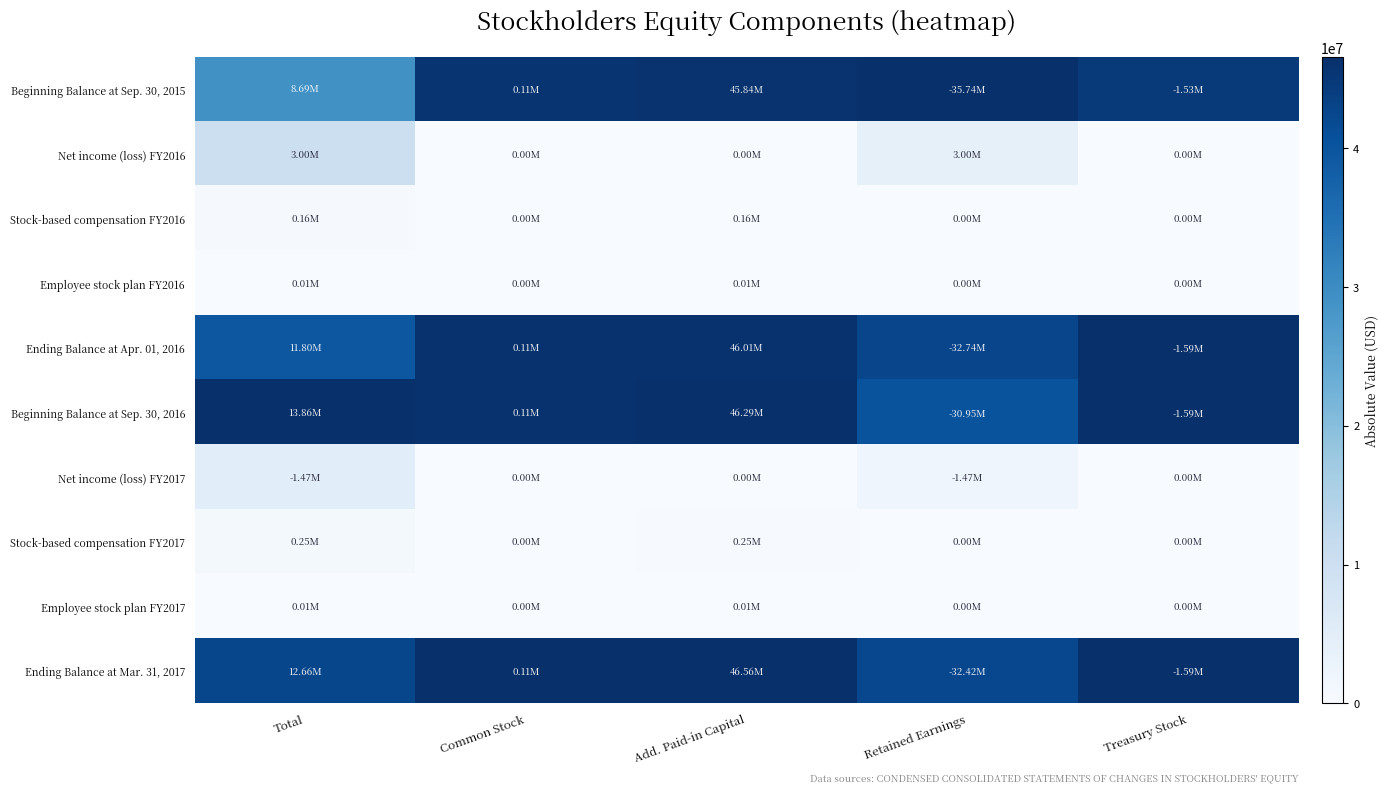

Reading left to right, what are all the values shown in this chart?

Beginning Balance at Sep. 30, 2015: Total=0.6	Common Stock=1.0	Add. Paid-in Capital=1.0	Retained Earnings=1.0	Treasury Stock=1.0
Net income (loss) FY2016: Total=0.2	Common Stock=0.0	Add. Paid-in Capital=0.0	Retained Earnings=0.1	Treasury Stock=0.0
Stock-based compensation FY2016: Total=0.0	Common Stock=0.0	Add. Paid-in Capital=0.0	Retained Earnings=0.0	Treasury Stock=0.0
Employee stock plan FY2016: Total=0.0	Common Stock=0.0	Add. Paid-in Capital=0.0	Retained Earnings=0.0	Treasury Stock=0.0
Ending Balance at Apr. 01, 2016: Total=0.9	Common Stock=1.0	Add. Paid-in Capital=1.0	Retained Earnings=0.9	Treasury Stock=1.0
Beginning Balance at Sep. 30, 2016: Total=1.0	Common Stock=1.0	Add. Paid-in Capital=1.0	Retained Earnings=0.9	Treasury Stock=1.0
Net income (loss) FY2017: Total=0.1	Common Stock=0.0	Add. Paid-in Capital=0.0	Retained Earnings=0.0	Treasury Stock=0.0
Stock-based compensation FY2017: Total=0.0	Common Stock=0.0	Add. Paid-in Capital=0.0	Retained Earnings=0.0	Treasury Stock=0.0
Employee stock plan FY2017: Total=0.0	Common Stock=0.0	Add. Paid-in Capital=0.0	Retained Earnings=0.0	Treasury Stock=0.0
Ending Balance at Mar. 31, 2017: Total=0.9	Common Stock=1.0	Add. Paid-in Capital=1.0	Retained Earnings=0.9	Treasury Stock=1.0